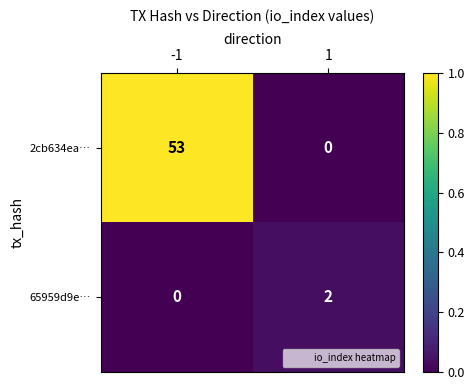

What is the maximum value shown in the chart?

53